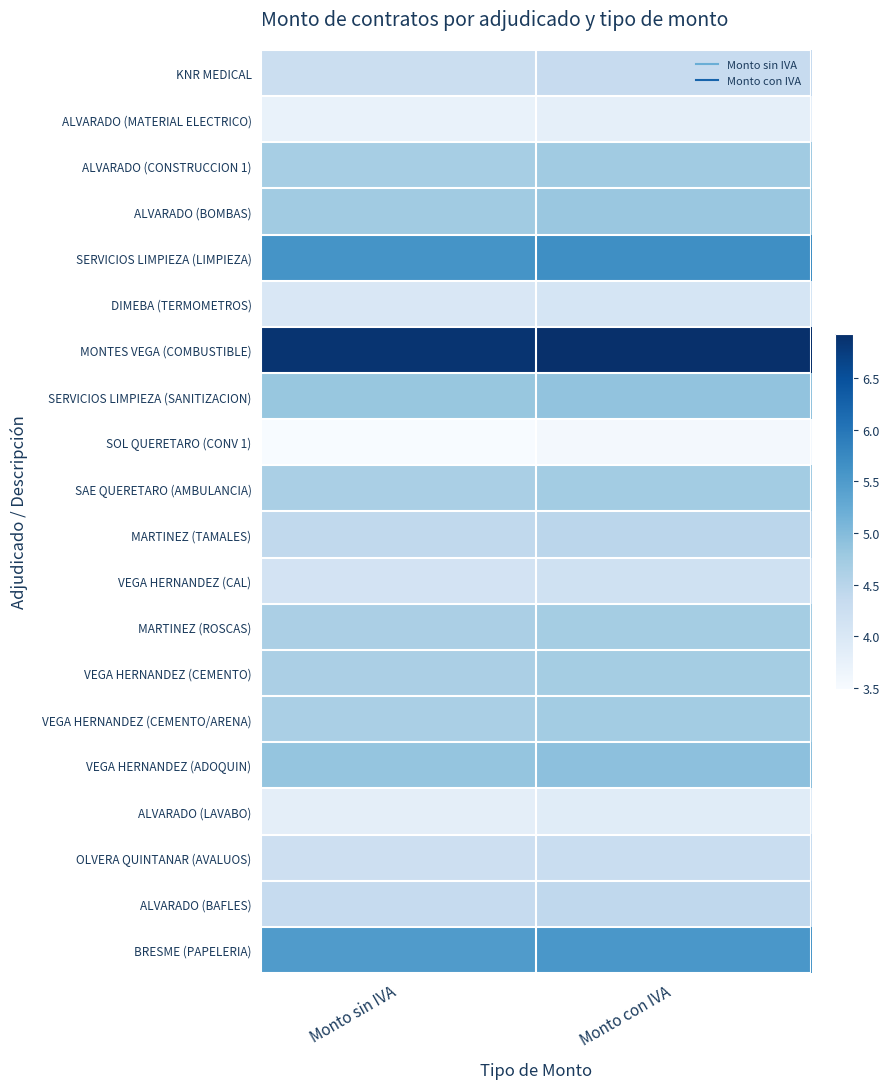

Reading left to right, what are all the values shown in this chart?

KNR MEDICAL: Monto sin IVA=4.3	Monto con IVA=4.3
ALVARADO (MATERIAL ELECTRICO): Monto sin IVA=3.7	Monto con IVA=3.8
ALVARADO (CONSTRUCCION 1): Monto sin IVA=4.7	Monto con IVA=4.7
ALVARADO (BOMBAS): Monto sin IVA=4.7	Monto con IVA=4.8
SERVICIOS LIMPIEZA (LIMPIEZA): Monto sin IVA=5.6	Monto con IVA=5.7
DIMEBA (TERMOMETROS): Monto sin IVA=4.0	Monto con IVA=4.1
MONTES VEGA (COMBUSTIBLE): Monto sin IVA=6.9	Monto con IVA=6.9
SERVICIOS LIMPIEZA (SANITIZACION): Monto sin IVA=4.8	Monto con IVA=4.9
SOL QUERETARO (CONV 1): Monto sin IVA=3.5	Monto con IVA=3.6
SAE QUERETARO (AMBULANCIA): Monto sin IVA=4.6	Monto con IVA=4.7
MARTINEZ (TAMALES): Monto sin IVA=4.4	Monto con IVA=4.5
VEGA HERNANDEZ (CAL): Monto sin IVA=4.1	Monto con IVA=4.2
MARTINEZ (ROSCAS): Monto sin IVA=4.6	Monto con IVA=4.7
VEGA HERNANDEZ (CEMENTO): Monto sin IVA=4.6	Monto con IVA=4.7
VEGA HERNANDEZ (CEMENTO/ARENA): Monto sin IVA=4.7	Monto con IVA=4.7
VEGA HERNANDEZ (ADOQUIN): Monto sin IVA=4.9	Monto con IVA=4.9
ALVARADO (LAVABO): Monto sin IVA=3.8	Monto con IVA=3.9
OLVERA QUINTANAR (AVALUOS): Monto sin IVA=4.2	Monto con IVA=4.3
ALVARADO (BAFLES): Monto sin IVA=4.3	Monto con IVA=4.4
BRESME (PAPELERIA): Monto sin IVA=5.5	Monto con IVA=5.6